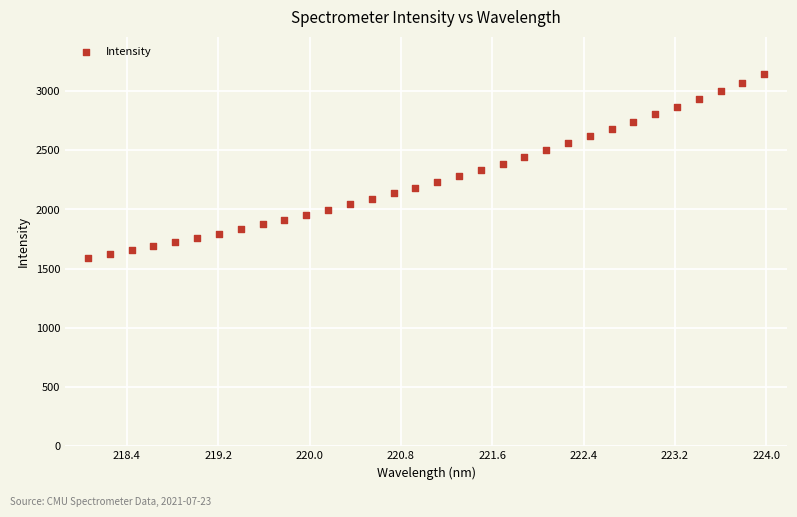

What is the range of Y values (max minus min)?

1550.1